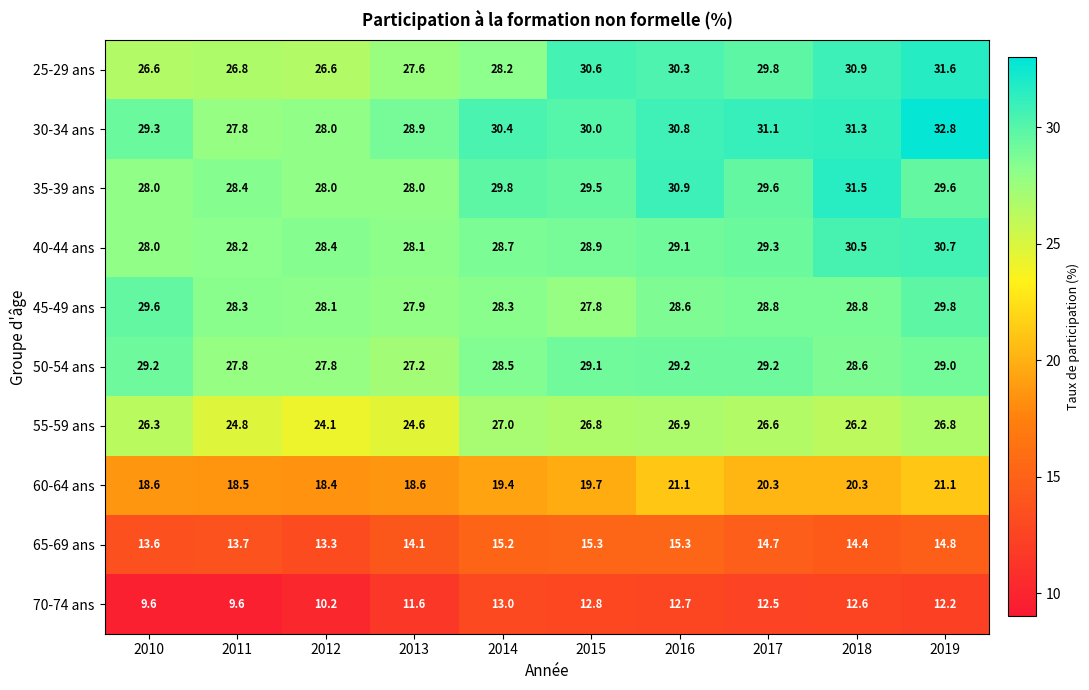

How many data points does each series have?

10